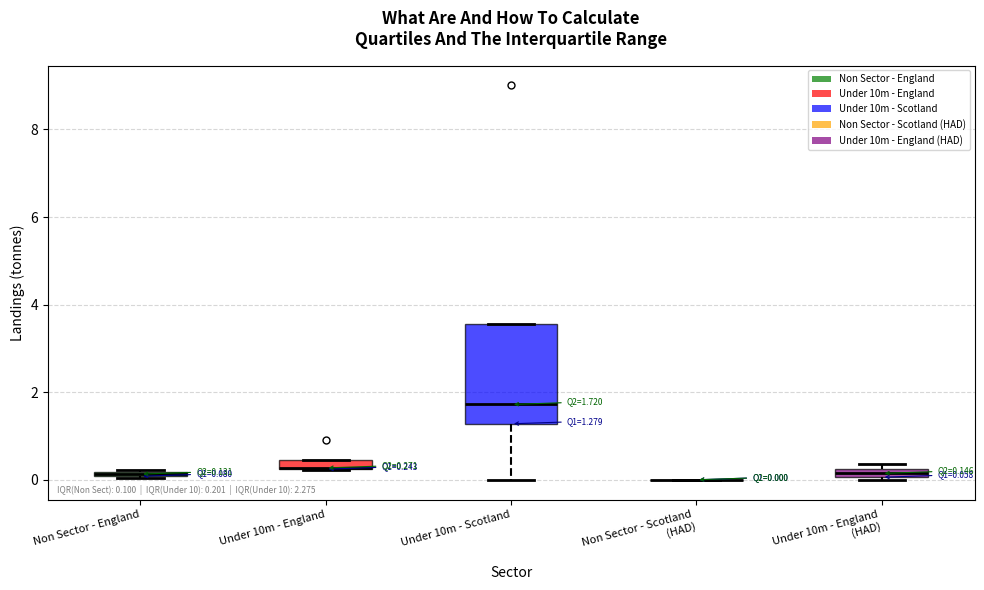

Which box is the tallest, from its lower edge to its upper edge?

Under 10m - Scotland